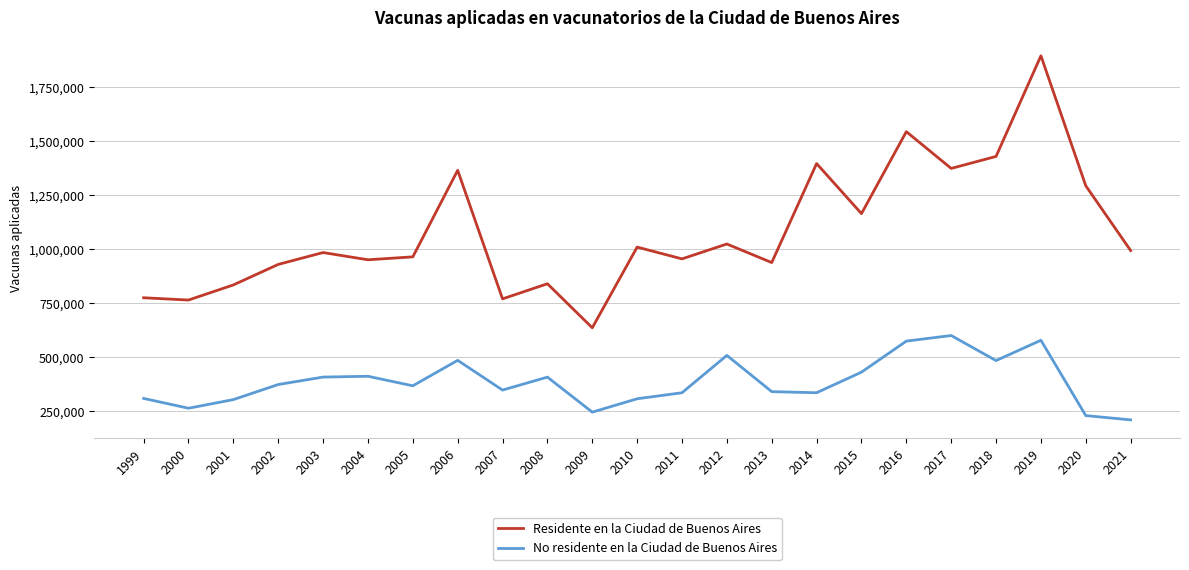

True or false: Residente en la Ciudad de Buenos Aires has more than 1 points higher than both neighbors.

True